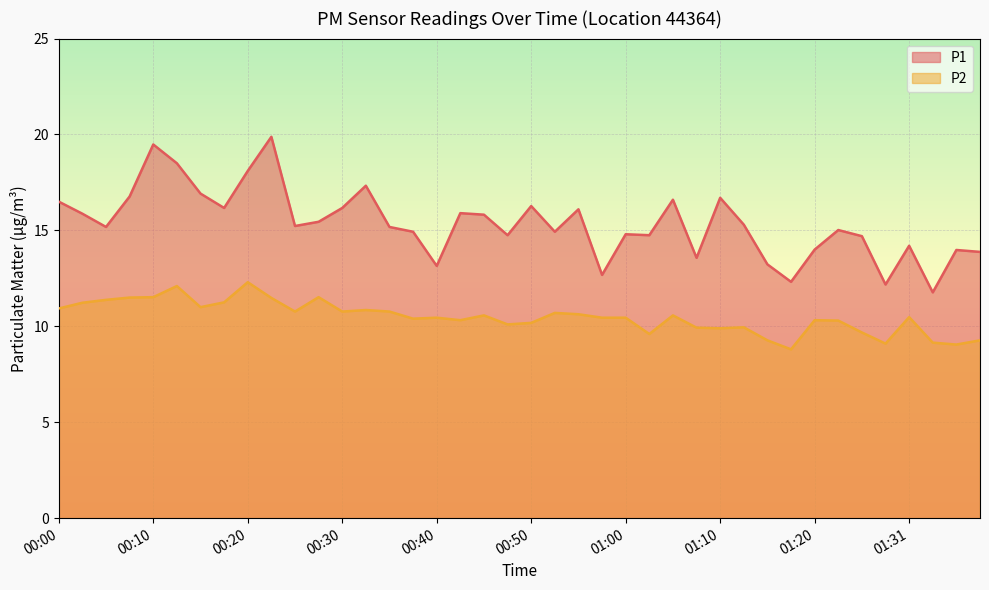

The P2 series shows 2.2 at 00:55. True or false?

False